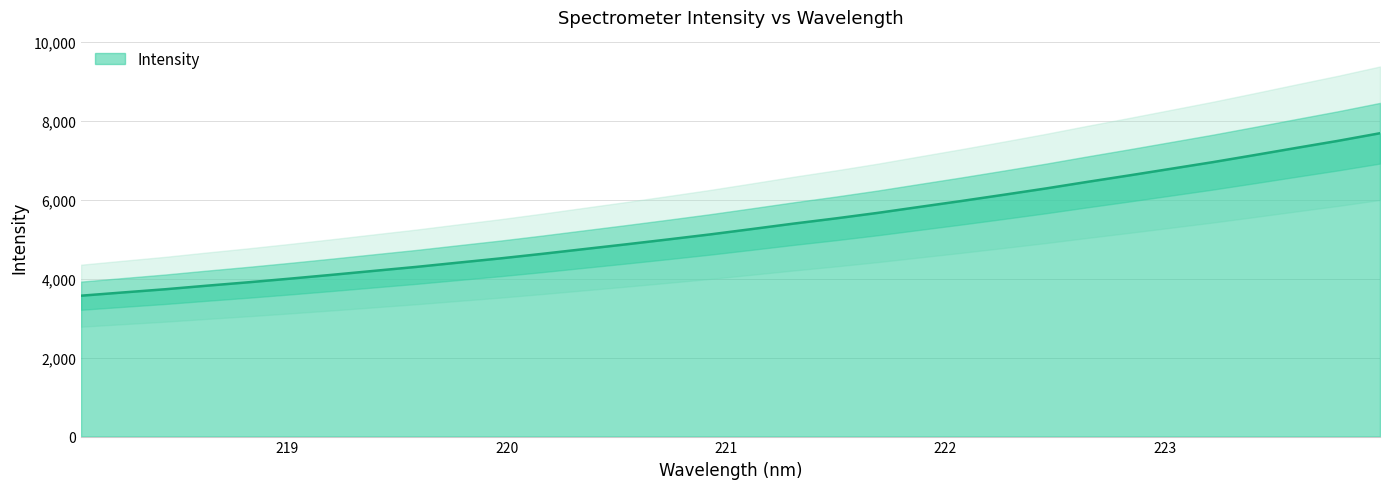

What is the change in value from 221.1174 to 222.0721?

+710.3